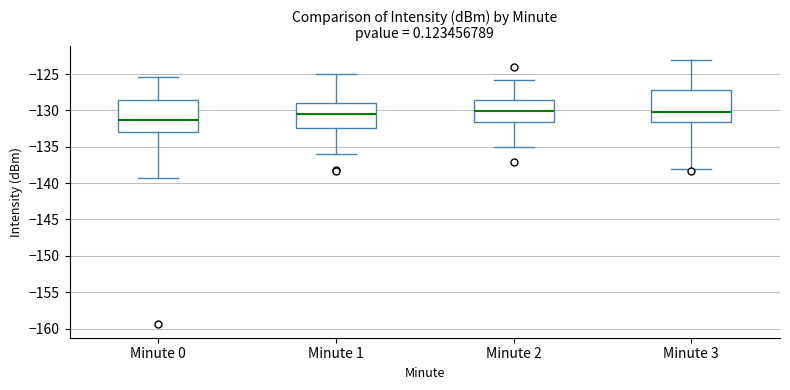

Reading left to right, transcribe this box plot: for each box, give where its median line is, the range the box spans, and where its two whiskers end, as read against the y-axis. The values are not printed on the chart, so give them approximately, as read against the axis.

Minute 0: median -131.5, box -133.0 to -128.5, whiskers -139.5 to -125.5
Minute 1: median -130.5, box -132.5 to -129.0, whiskers -136.0 to -125.0
Minute 2: median -130.0, box -131.5 to -128.5, whiskers -135.0 to -126.0
Minute 3: median -130.0, box -131.5 to -127.0, whiskers -138.0 to -123.0